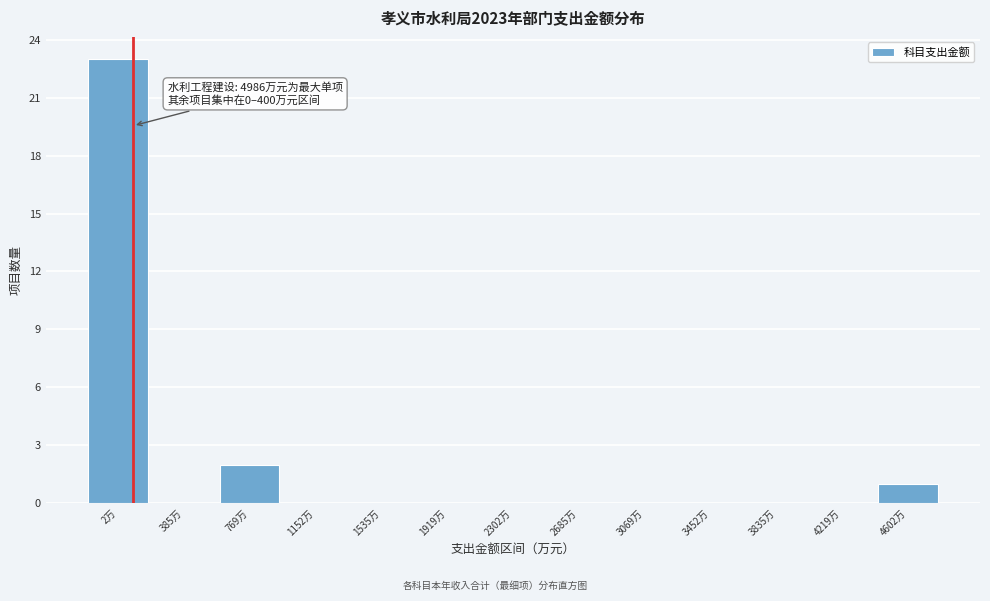

Reading left to right, list all the values displayed in this chart.

2万=23	385万=0	769万=2	1152万=0	1535万=0	1919万=0	2302万=0	2685万=0	3069万=0	3452万=0	3835万=0	4219万=0	4602万=1